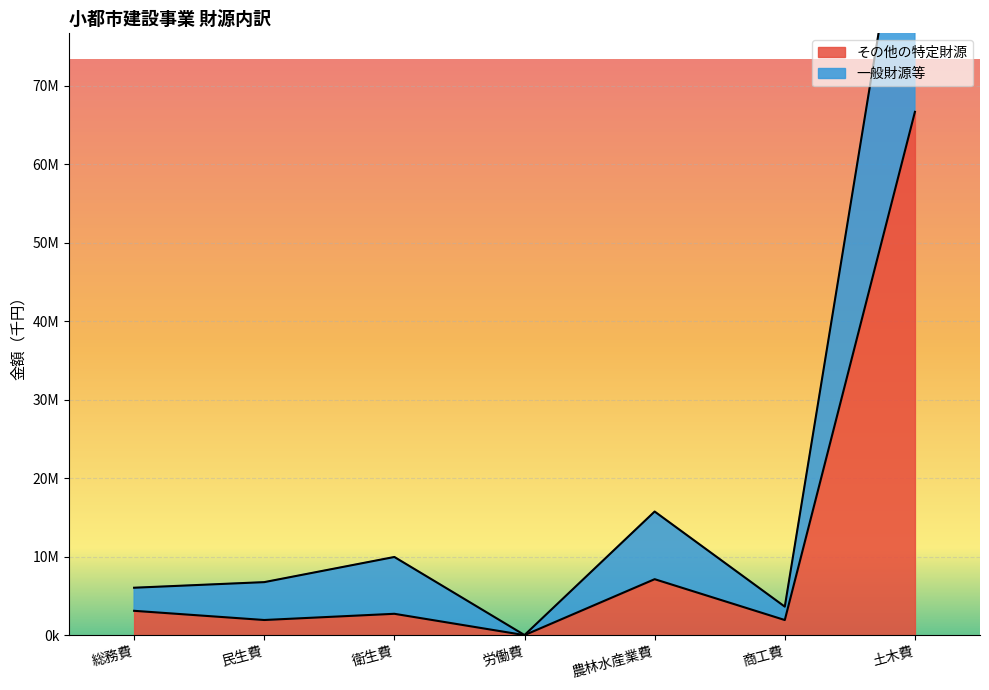

Where is その他の特定財源 nearest to the value 33334167?

農林水産業費